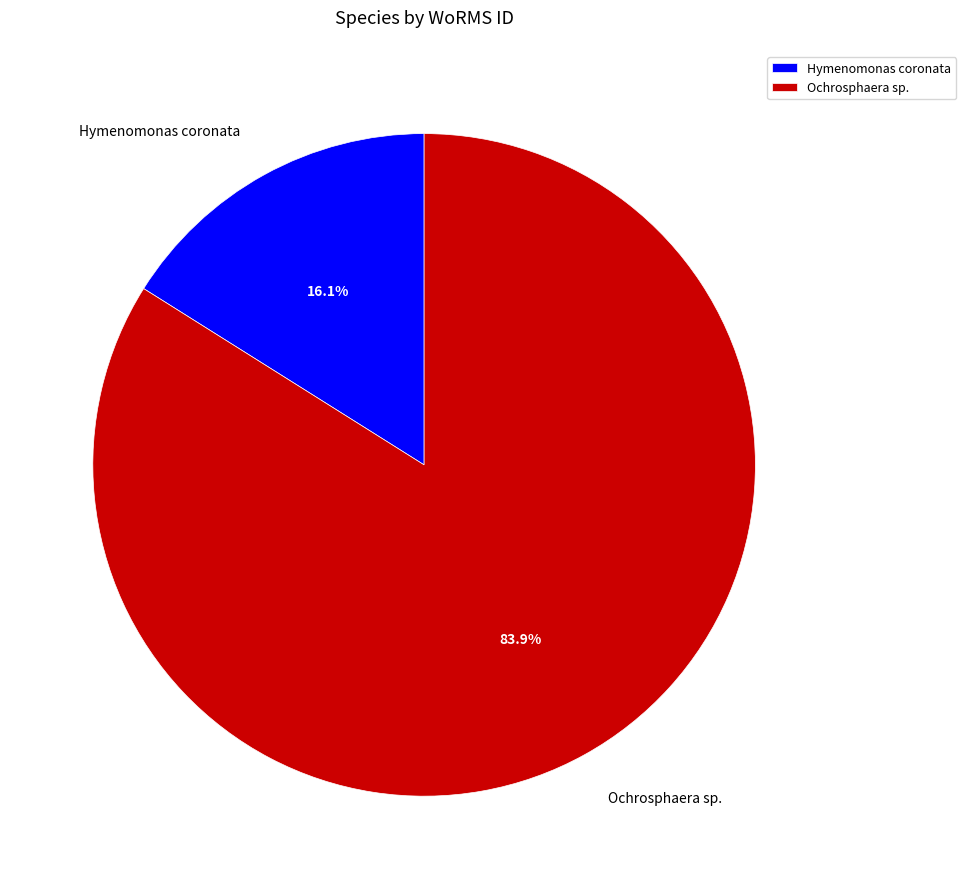

To the nearest percent, what is the difference between the Hymenomonas coronata and Ochrosphaera sp. slice percentages?

68%